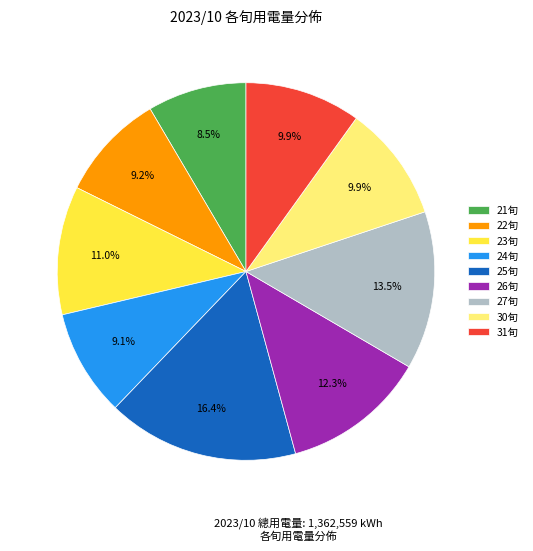

Which slice is the largest?

25旬